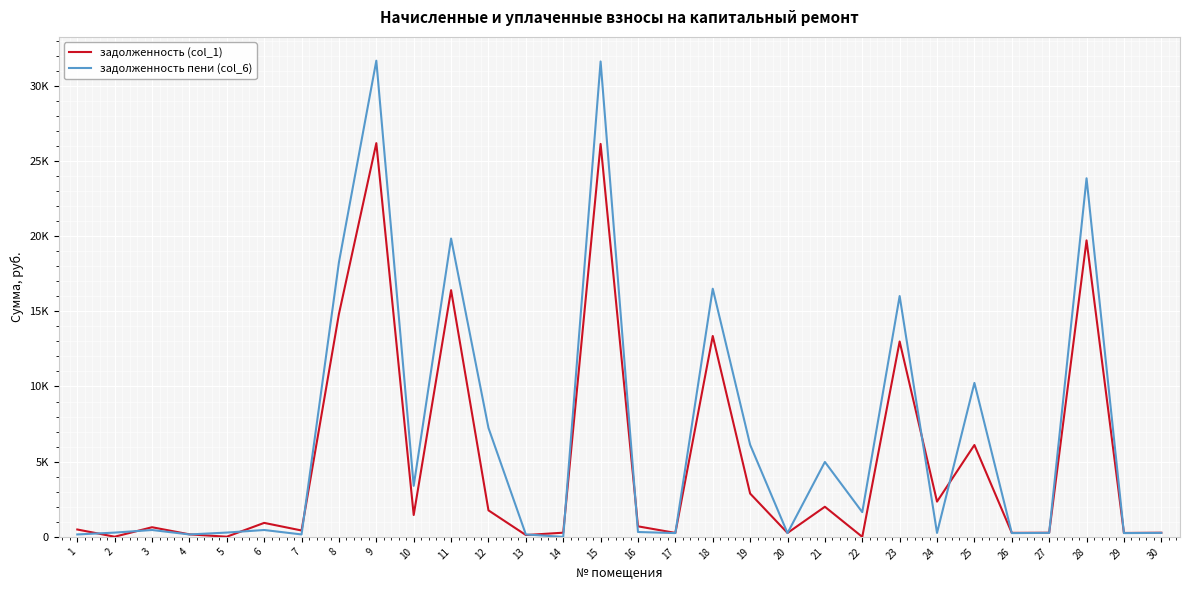

What are all the series names shown in the legend?

задолженность (col_1), задолженность пени (col_6)